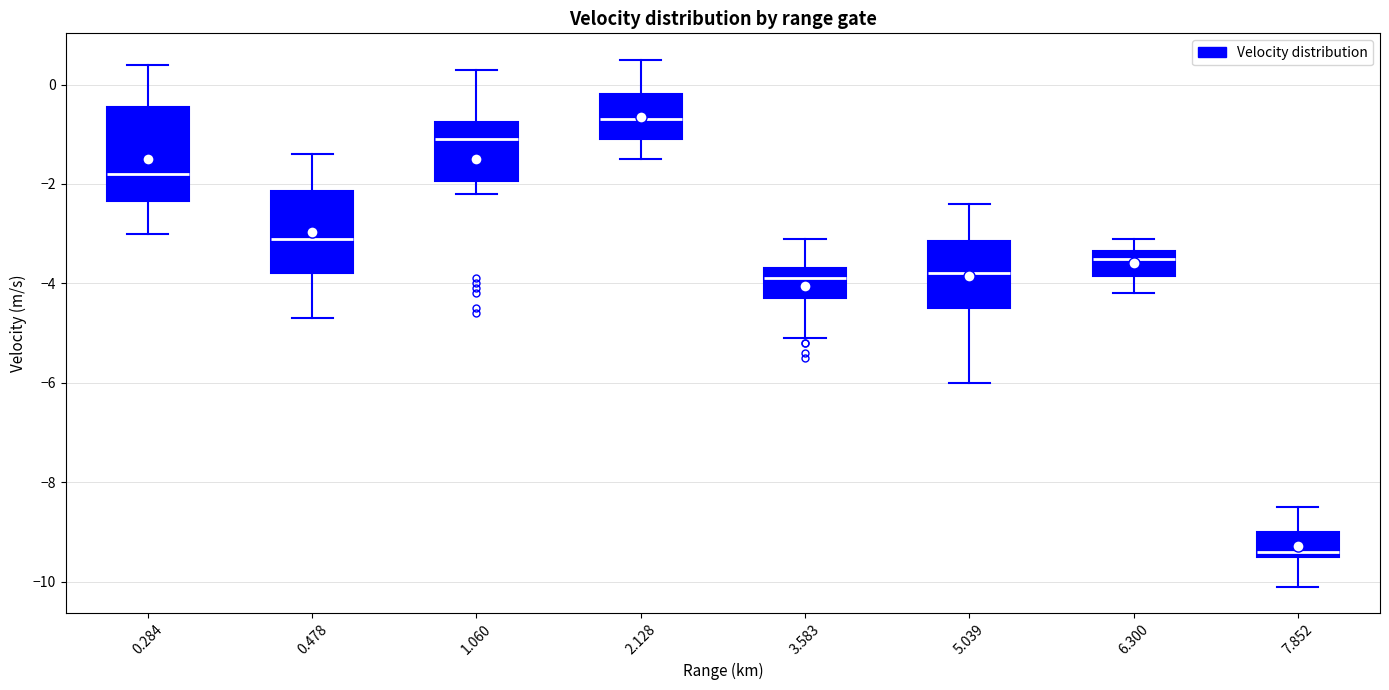

Reading left to right, read every box against the y-axis: the position of its median line, the range the box covers, and the ends of its whiskers. The values are not printed on the chart, so give them approximately, as read against the axis.

0.284: median -1.8, box -2.4 to -0.4, whiskers -3.0 to 0.4
0.478: median -3.0, box -3.8 to -2.2, whiskers -4.6 to -1.4
1.060: median -1.0, box -2.0 to -0.8, whiskers -2.2 to 0.4
2.128: median -0.6, box -1.0 to -0.2, whiskers -1.4 to 0.6
3.583: median -3.8, box -4.2 to -3.6, whiskers -5.0 to -3.0
5.039: median -3.8, box -4.4 to -3.2, whiskers -6.0 to -2.4
6.300: median -3.4 (just below the box's upper edge), box -3.8 to -3.4, whiskers -4.2 to -3.0
7.852: median -9.4 (just above the box's lower edge), box -9.4 to -9.0, whiskers -10.0 to -8.4